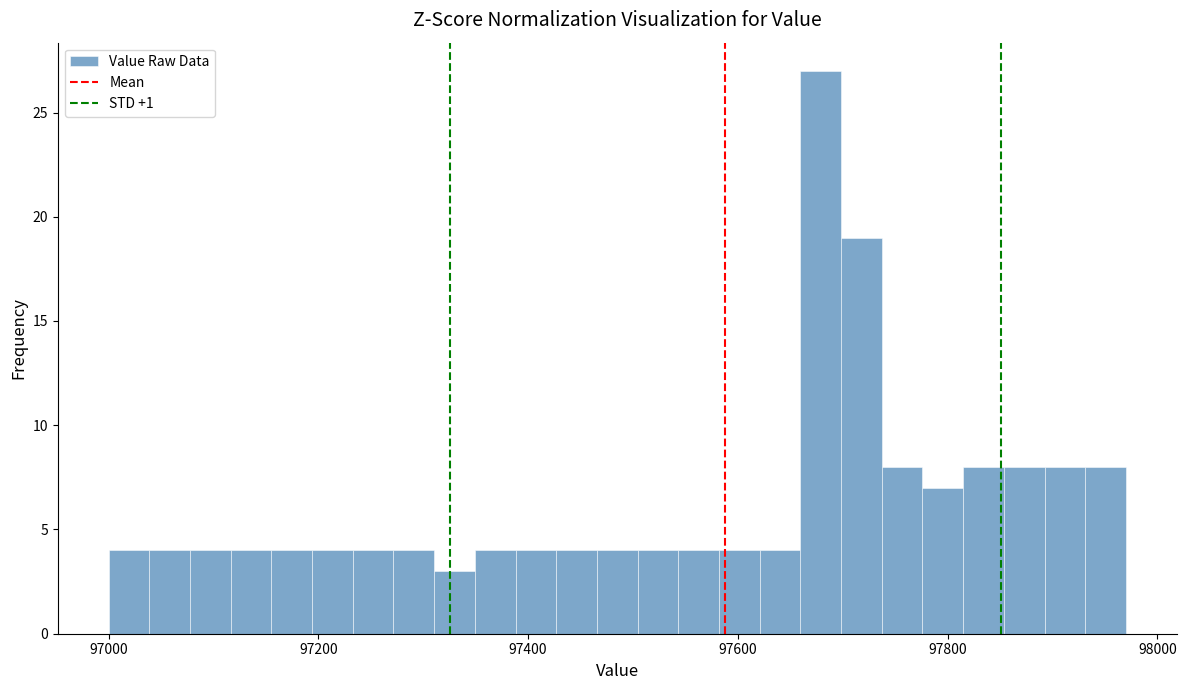

Around what value on the x-axis is the tallest bar? Give the approximate position of its centre, as read against the axis.

97680